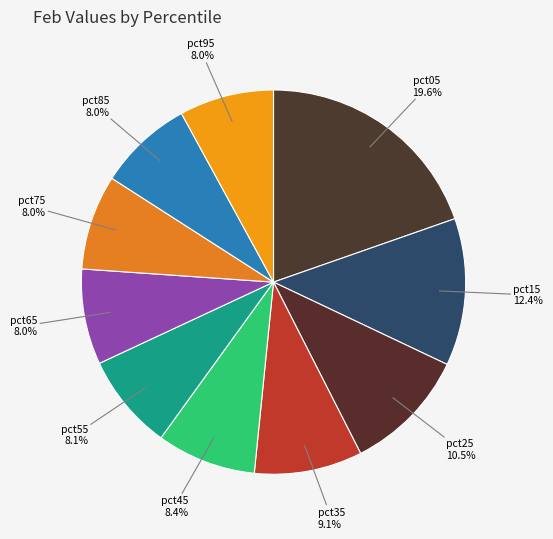

Which slice is the largest?

pct05